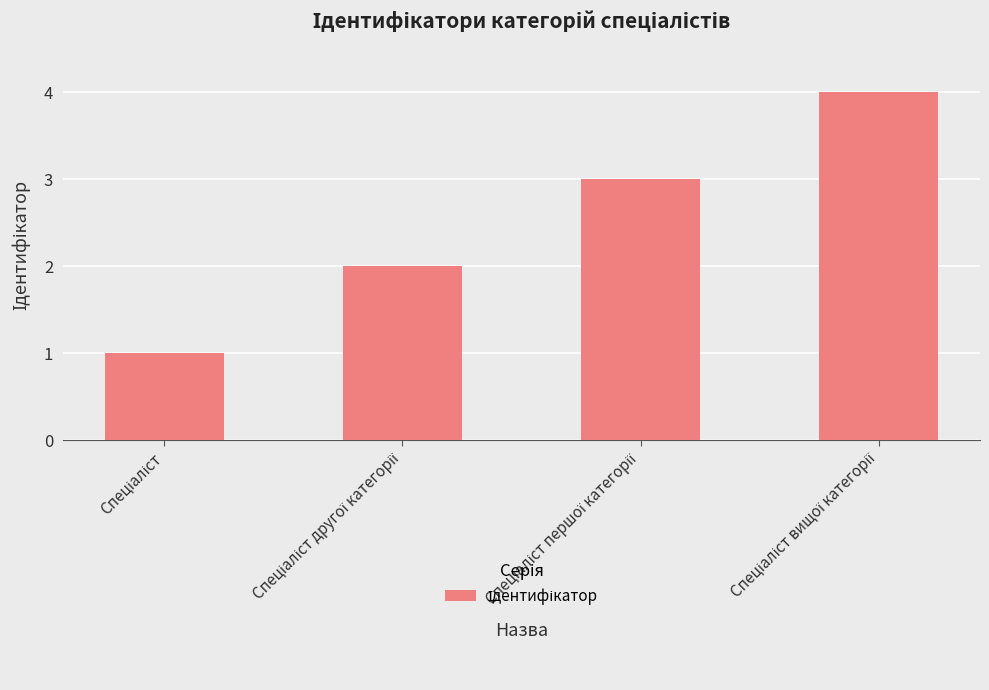

What is the sum of all values?

10